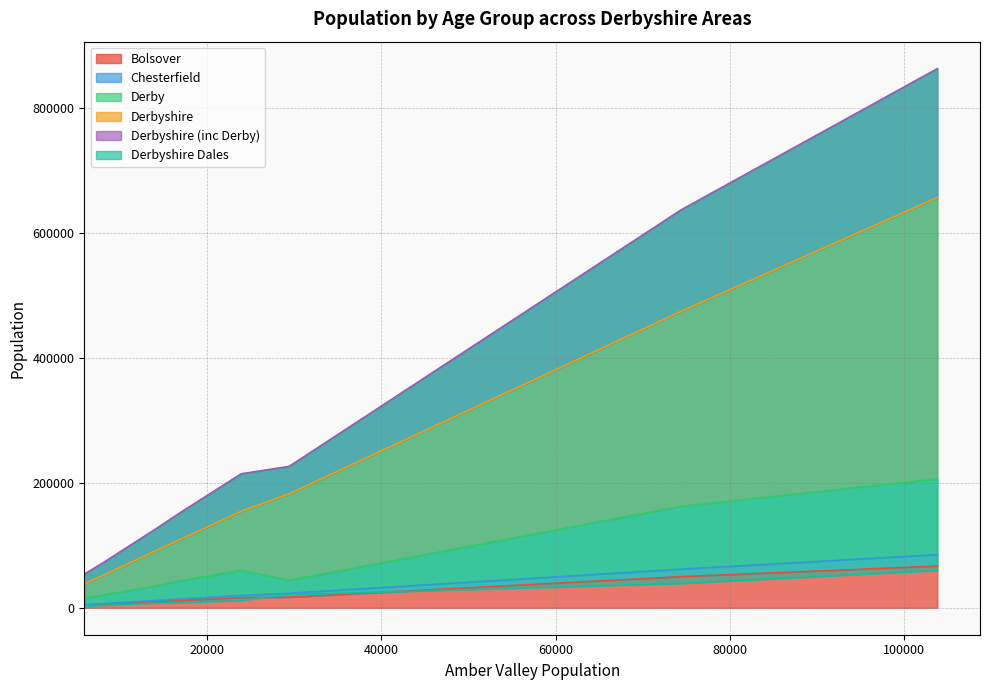

Count the number of data series in this chart.

6